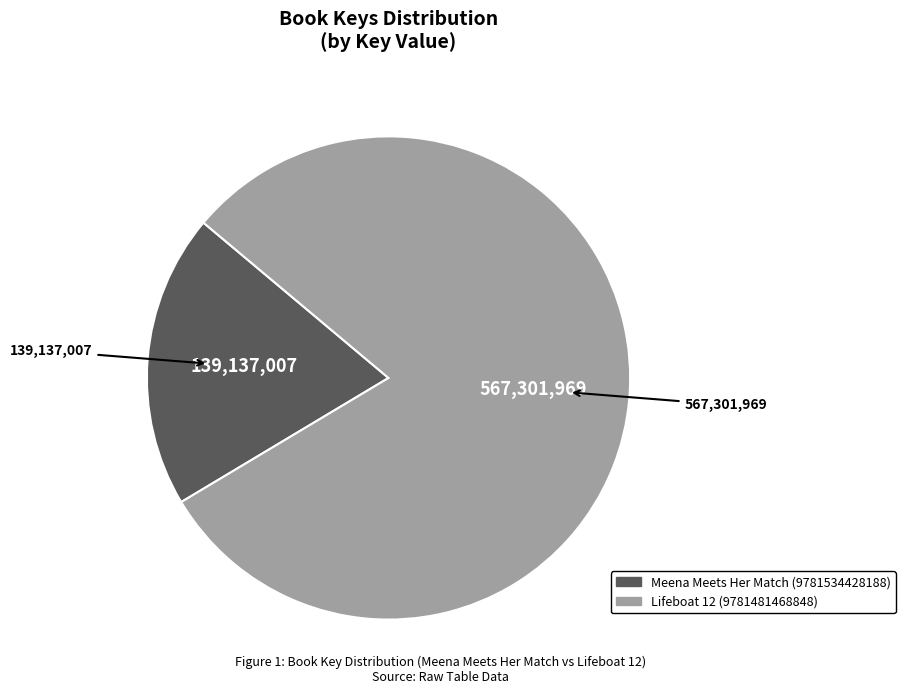

Is the sum of Meena Meets Her Match (9781534428188) and Lifeboat 12 (9781481468848) greater than half?

Yes